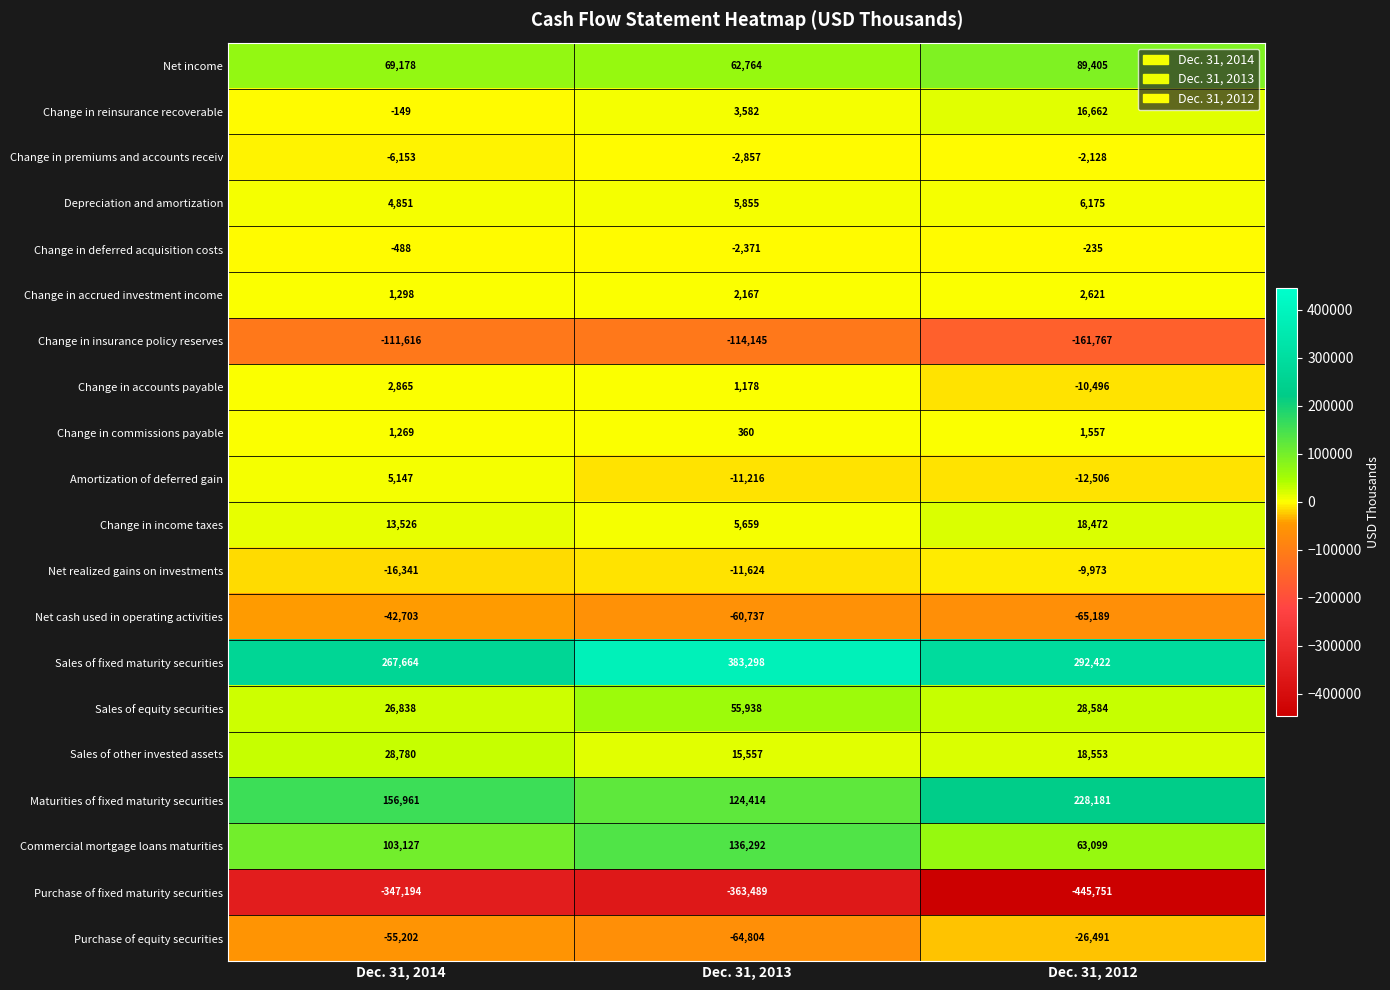

List the labels in order of Change in income taxes value, smallest first.

Dec. 31, 2013, Dec. 31, 2014, Dec. 31, 2012